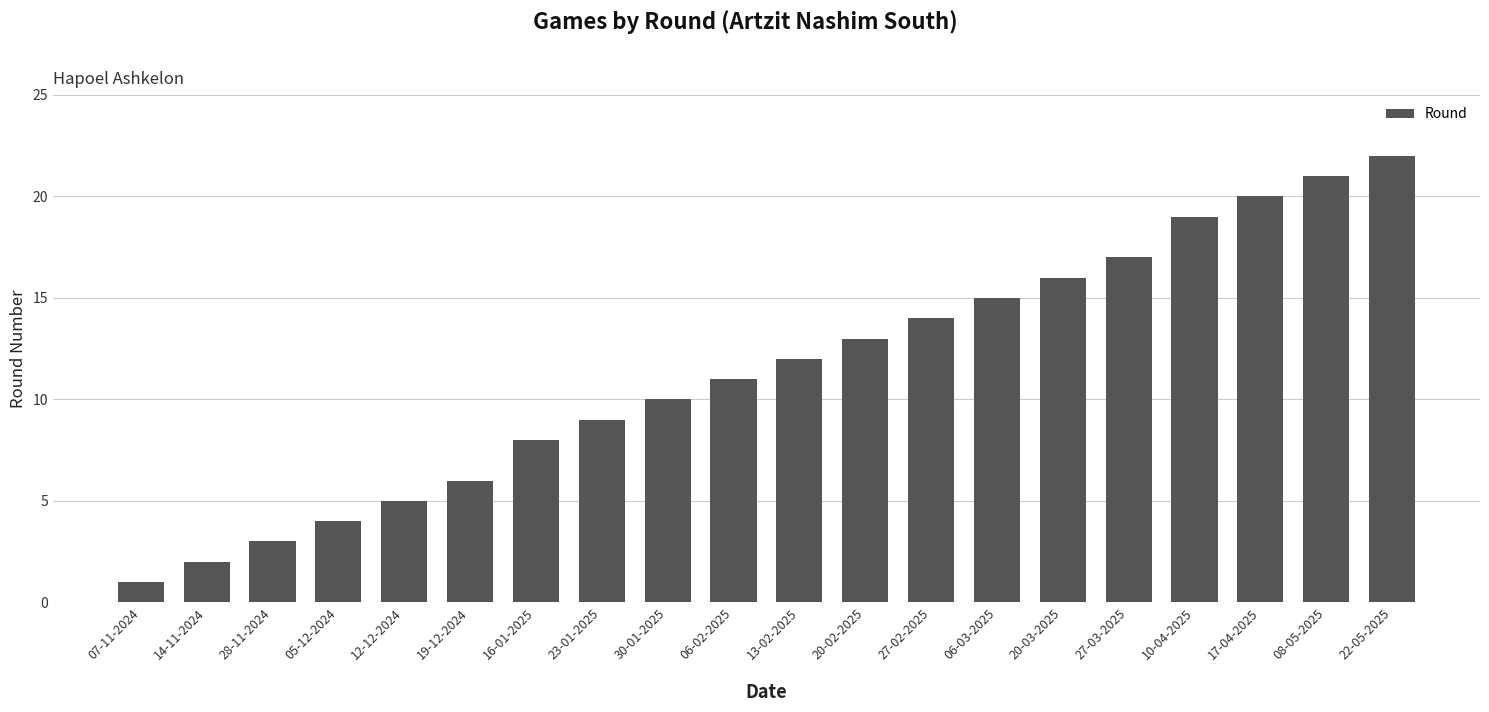

Which category has the lowest value across all series?

07-11-2024